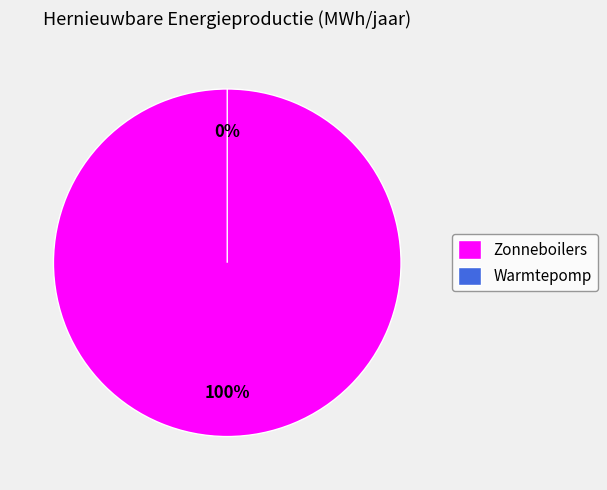

How many slices are in this pie chart?

2